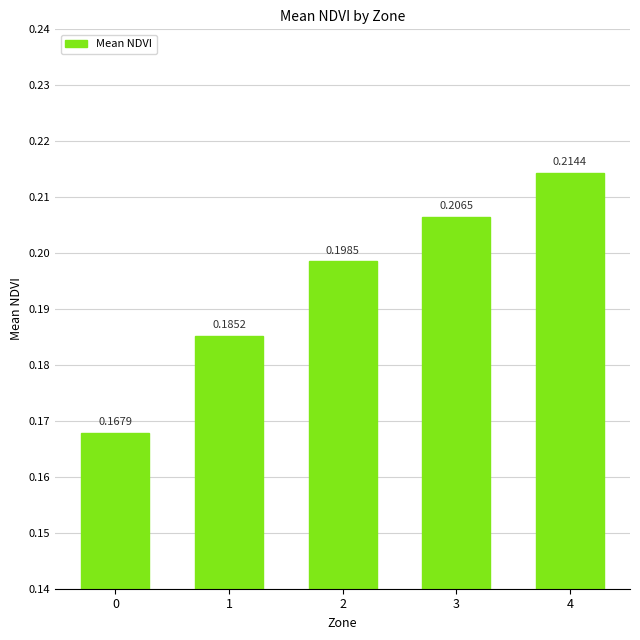

Between 1 and 3, which is larger?

3